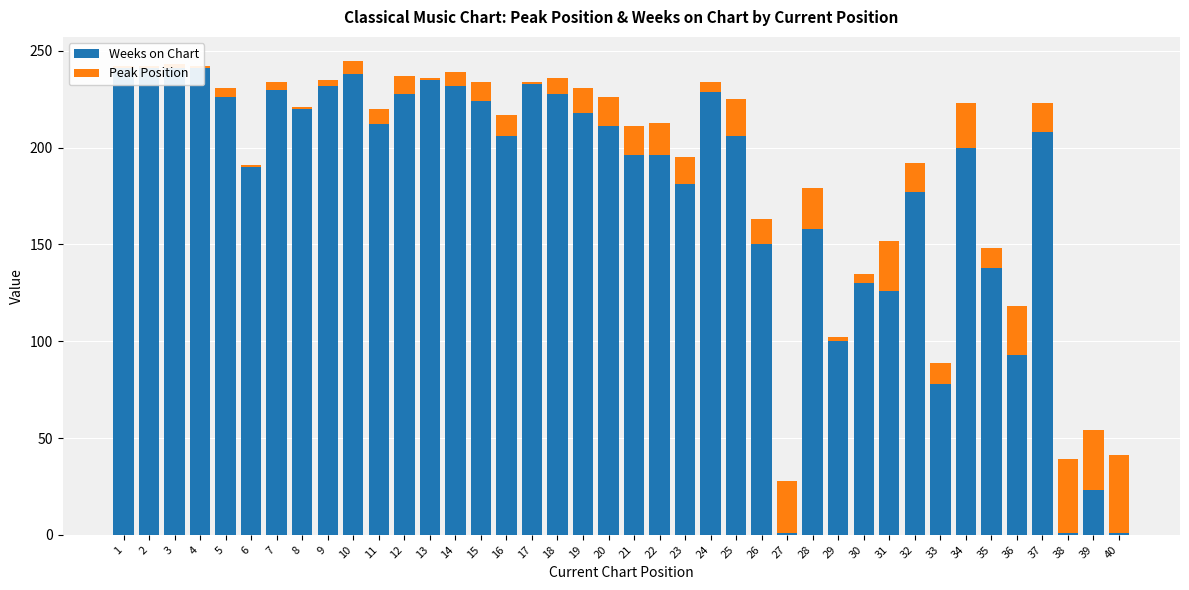

What is the difference between the highest and lowest values at 25?

187